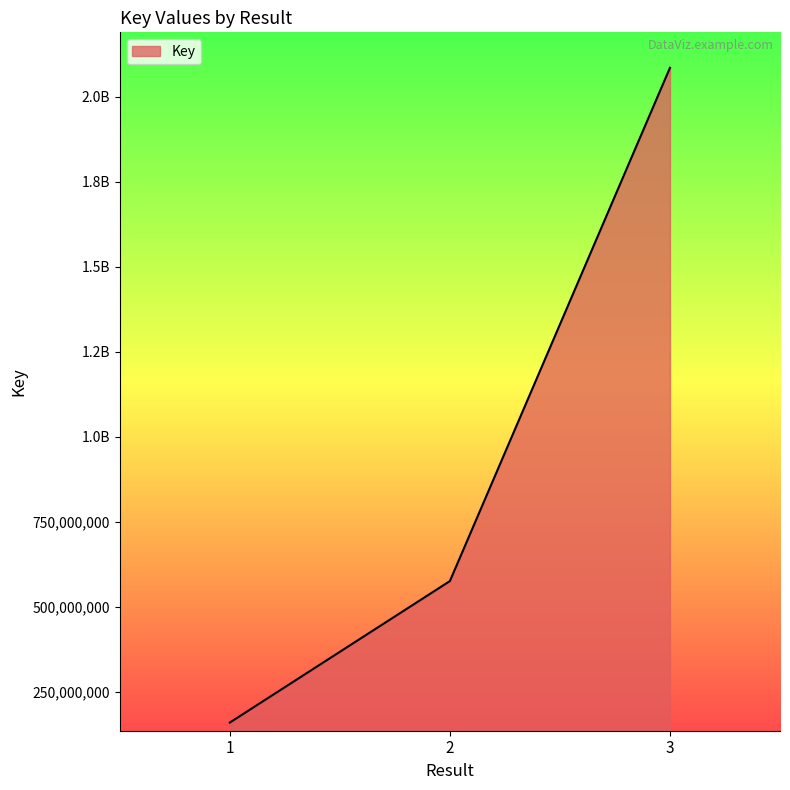

What is the greatest value displayed?

2084541569